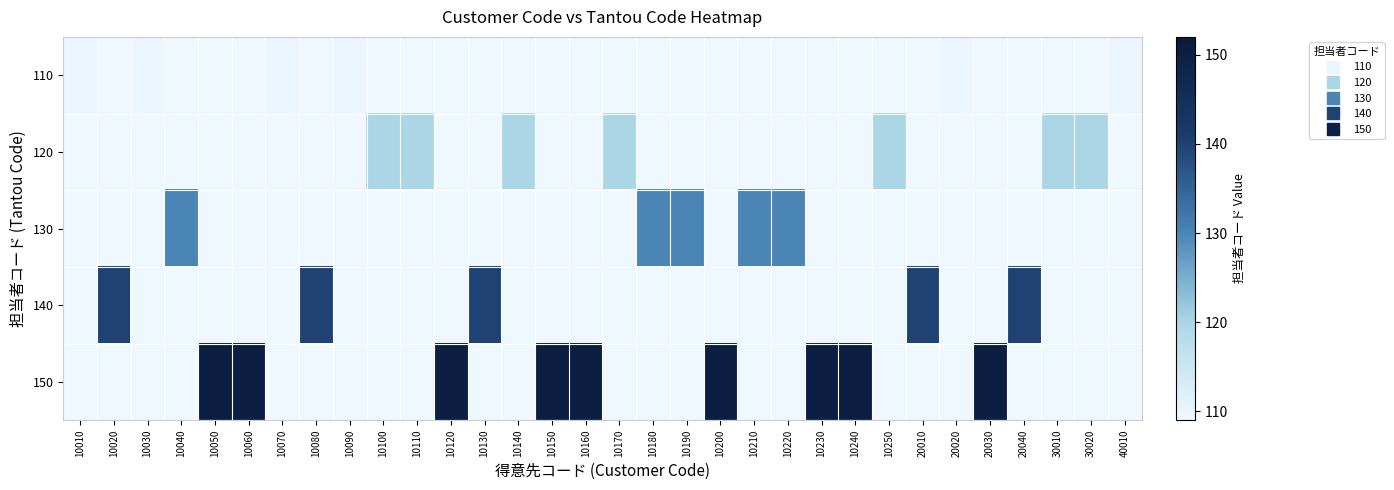

Reading left to right, what are all the values shown in this chart?

110: 10010=110	10020=0	10030=110	10040=0	10050=0	10060=0	10070=110	10080=0	10090=110	10100=0	10110=0	10120=0	10130=0	10140=0	10150=0	10160=0	10170=0	10180=0	10190=0	10200=0	10210=0	10220=0	10230=0	10240=0	10250=0	20010=0	20020=110	20030=0	20040=0	30010=0	30020=0	40010=110
120: 10010=0	10020=0	10030=0	10040=0	10050=0	10060=0	10070=0	10080=0	10090=0	10100=120	10110=120	10120=0	10130=0	10140=120	10150=0	10160=0	10170=120	10180=0	10190=0	10200=0	10210=0	10220=0	10230=0	10240=0	10250=120	20010=0	20020=0	20030=0	20040=0	30010=120	30020=120	40010=0
130: 10010=0	10020=0	10030=0	10040=130	10050=0	10060=0	10070=0	10080=0	10090=0	10100=0	10110=0	10120=0	10130=0	10140=0	10150=0	10160=0	10170=0	10180=130	10190=130	10200=0	10210=130	10220=130	10230=0	10240=0	10250=0	20010=0	20020=0	20030=0	20040=0	30010=0	30020=0	40010=0
140: 10010=0	10020=140	10030=0	10040=0	10050=0	10060=0	10070=0	10080=140	10090=0	10100=0	10110=0	10120=0	10130=140	10140=0	10150=0	10160=0	10170=0	10180=0	10190=0	10200=0	10210=0	10220=0	10230=0	10240=0	10250=0	20010=140	20020=0	20030=0	20040=140	30010=0	30020=0	40010=0
150: 10010=0	10020=0	10030=0	10040=0	10050=150	10060=150	10070=0	10080=0	10090=0	10100=0	10110=0	10120=150	10130=0	10140=0	10150=150	10160=150	10170=0	10180=0	10190=0	10200=150	10210=0	10220=0	10230=150	10240=150	10250=0	20010=0	20020=0	20030=150	20040=0	30010=0	30020=0	40010=0